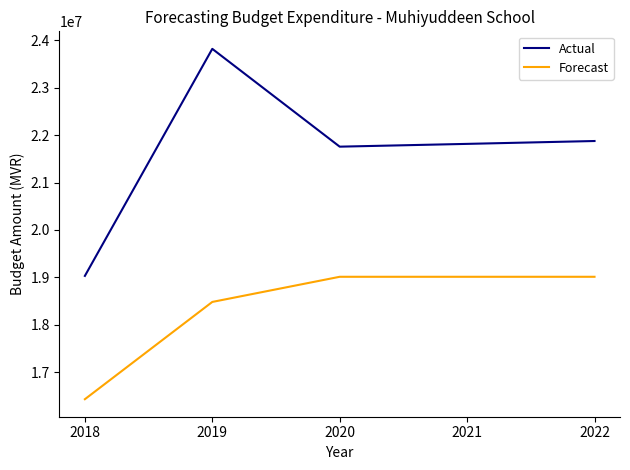

The Actual series shows 34668536 at 2022. True or false?

False